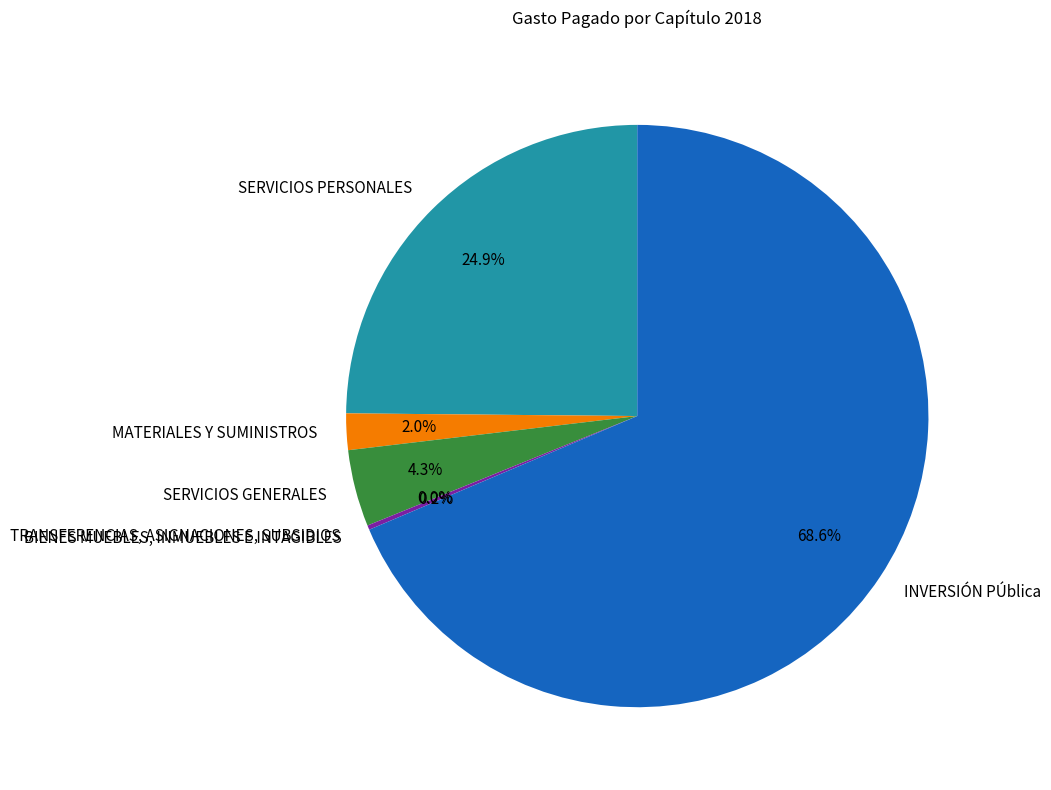

Is there any slice that represents more than half of the pie?

Yes